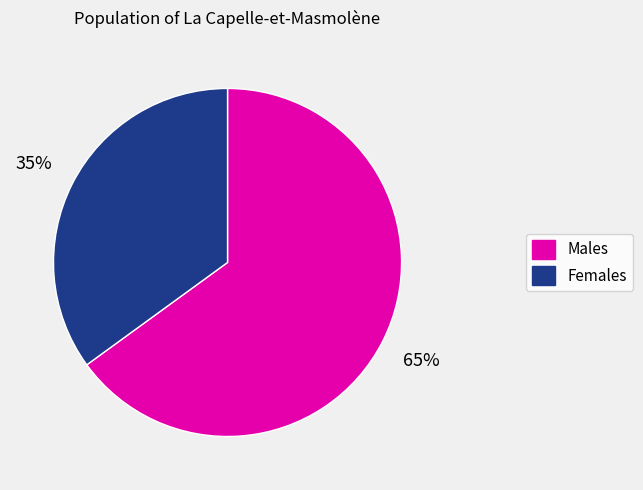

To the nearest percent, what is the difference between the largest and smallest slice percentages?

30%